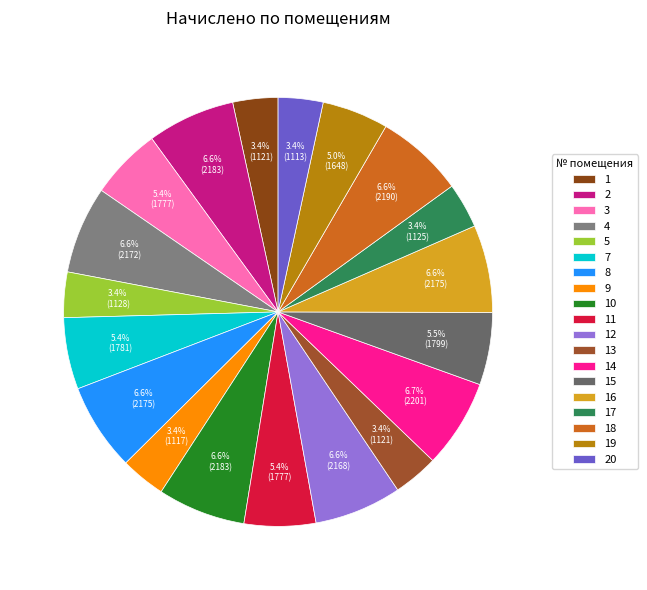

How many segments does this pie chart have?

19